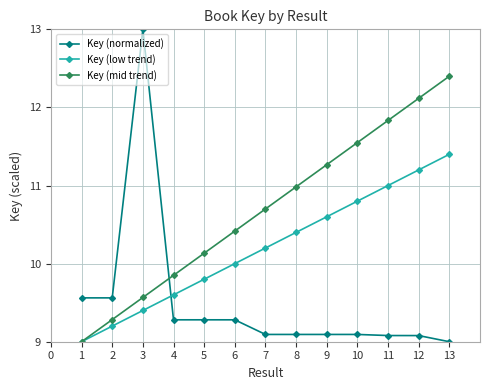

After their last crossing, which series has the higher values: Key (low trend) or Key (normalized)?

Key (low trend)